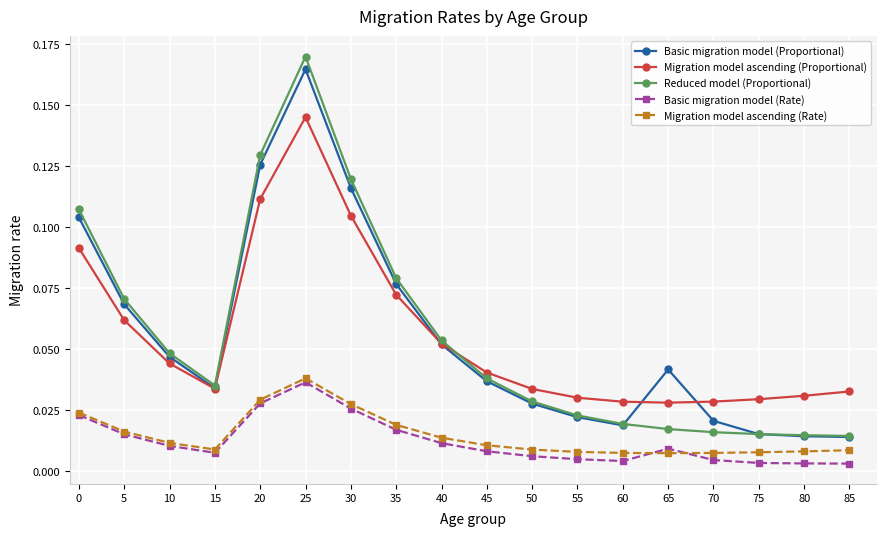

The Basic migration model (Proportional) series shows 0.0 at 35. True or false?

False